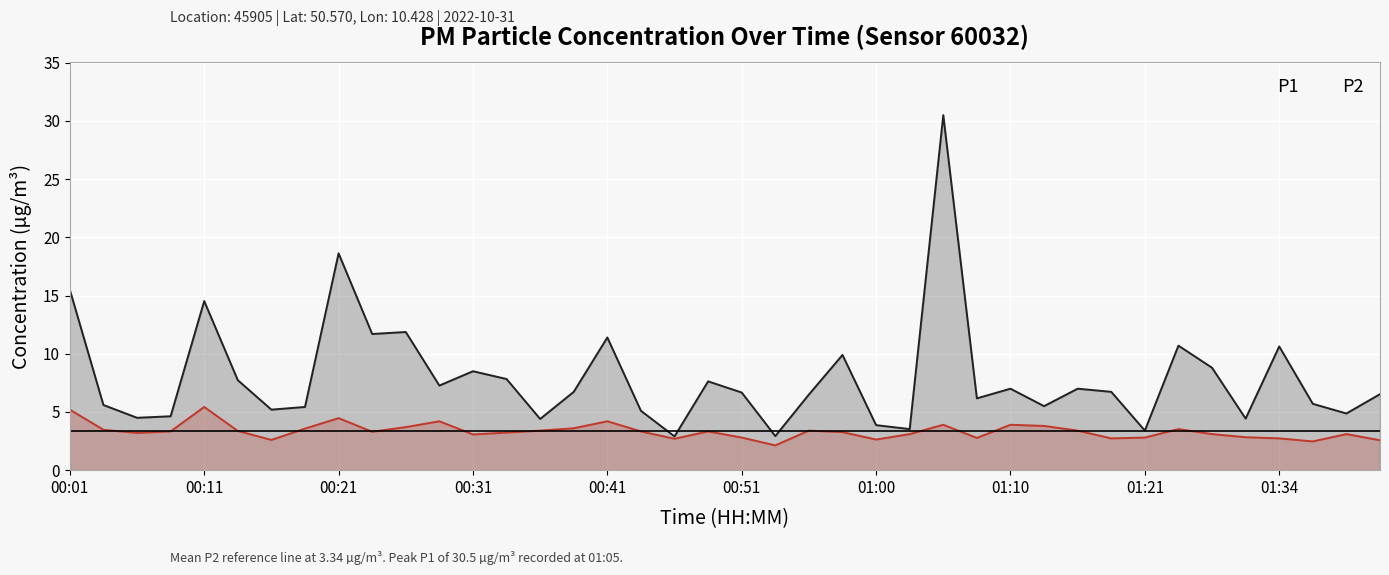

How many lines are shown in the chart?

2